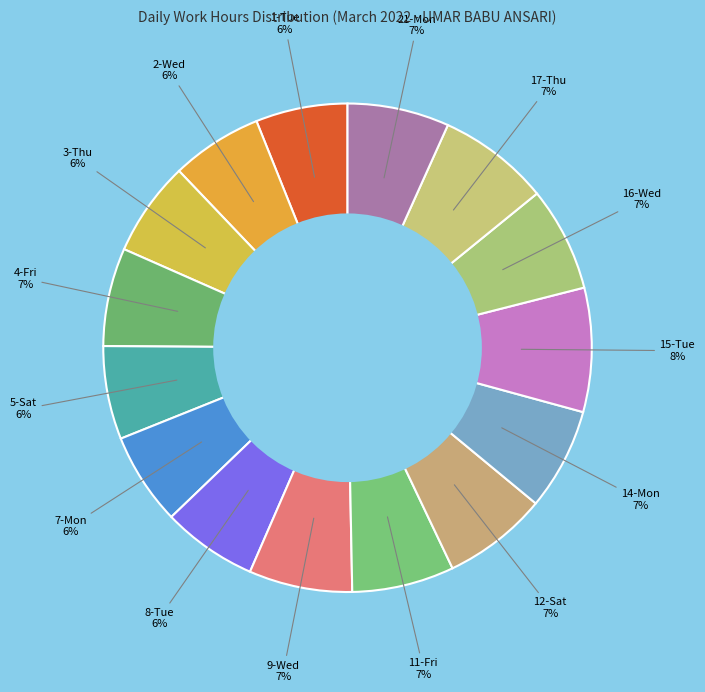

To the nearest percent, what portion does 2-Wed represent?

6%